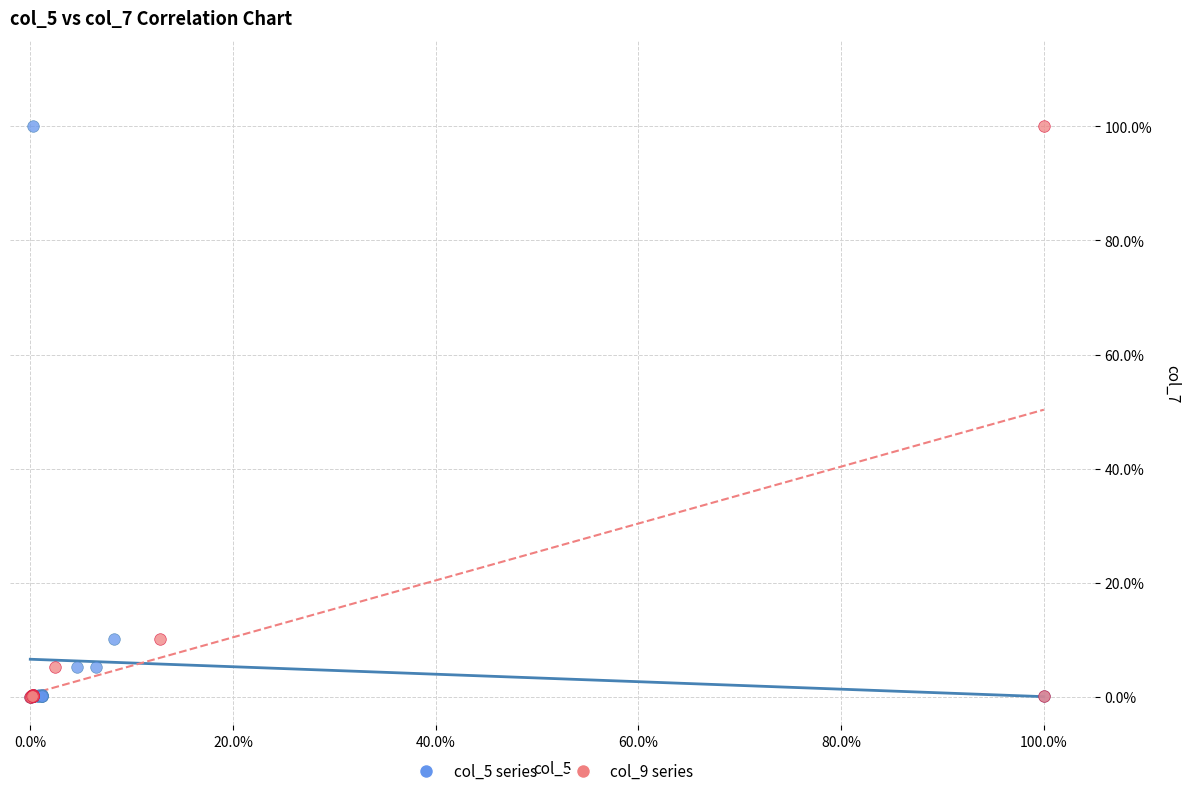

What are all the series names shown in the legend?

col_5 series, col_9 series